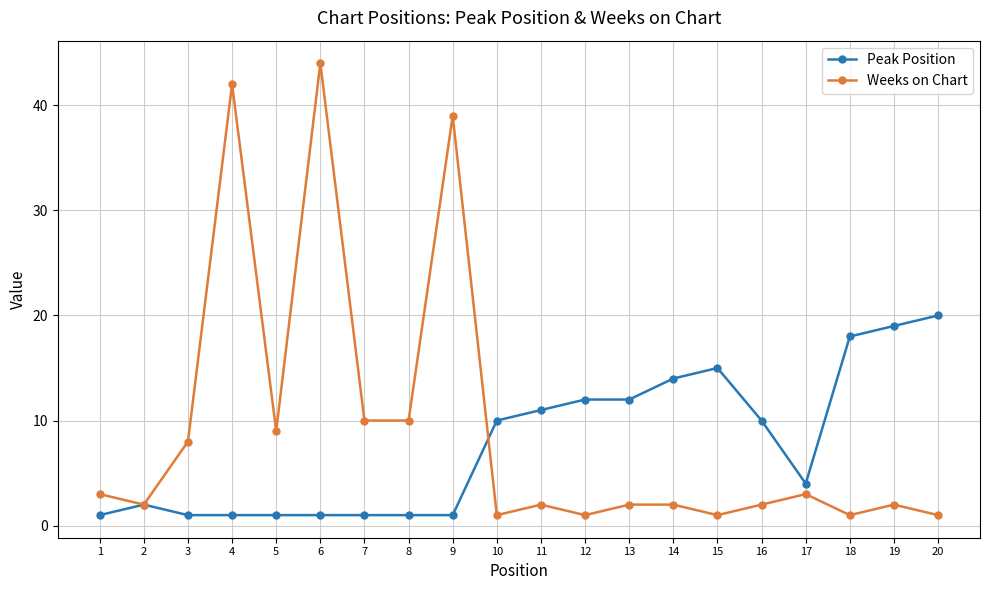

Reading left to right, list all the values displayed in this chart.

Peak Position: 1	2	1	1	1	1	1	1	1	10	11	12	12	14	15	10	4	18	19	20
Weeks on Chart: 3	2	8	42	9	44	10	10	39	1	2	1	2	2	1	2	3	1	2	1